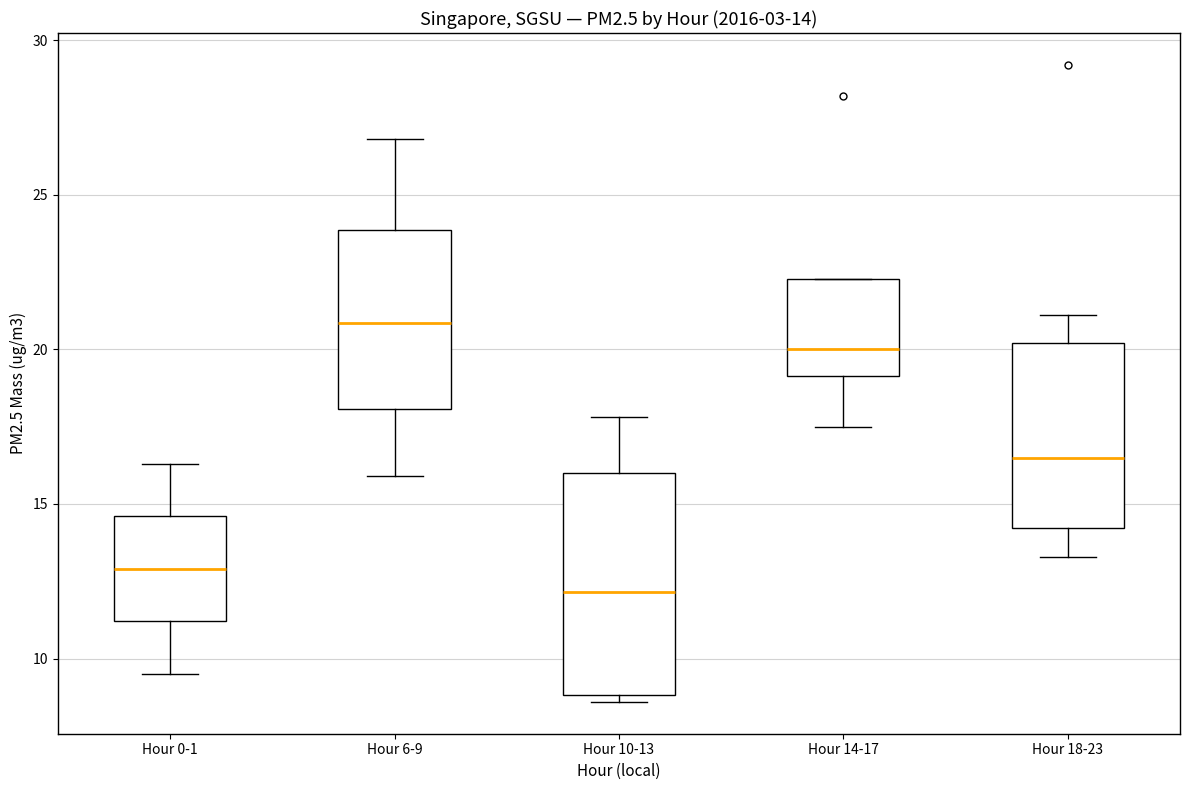

Which box's median line is the highest?

Hour 6-9